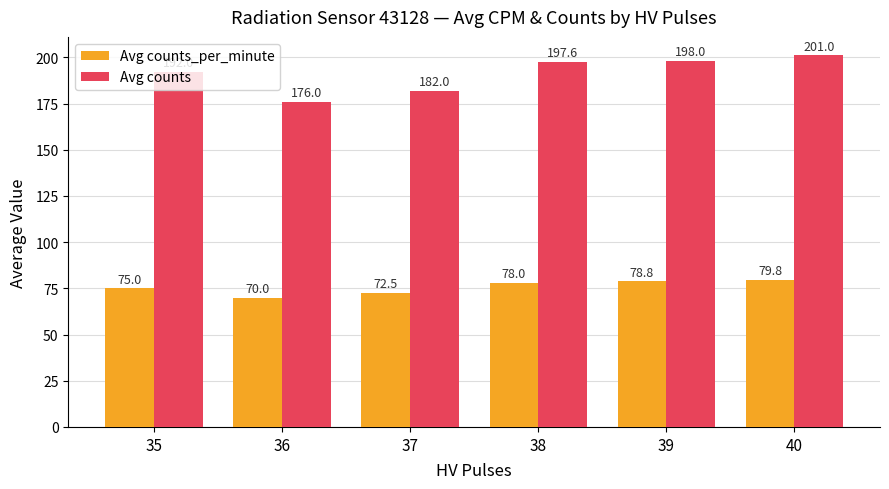

What is the difference between the maximum and second lowest values in the Avg counts series?

19.0